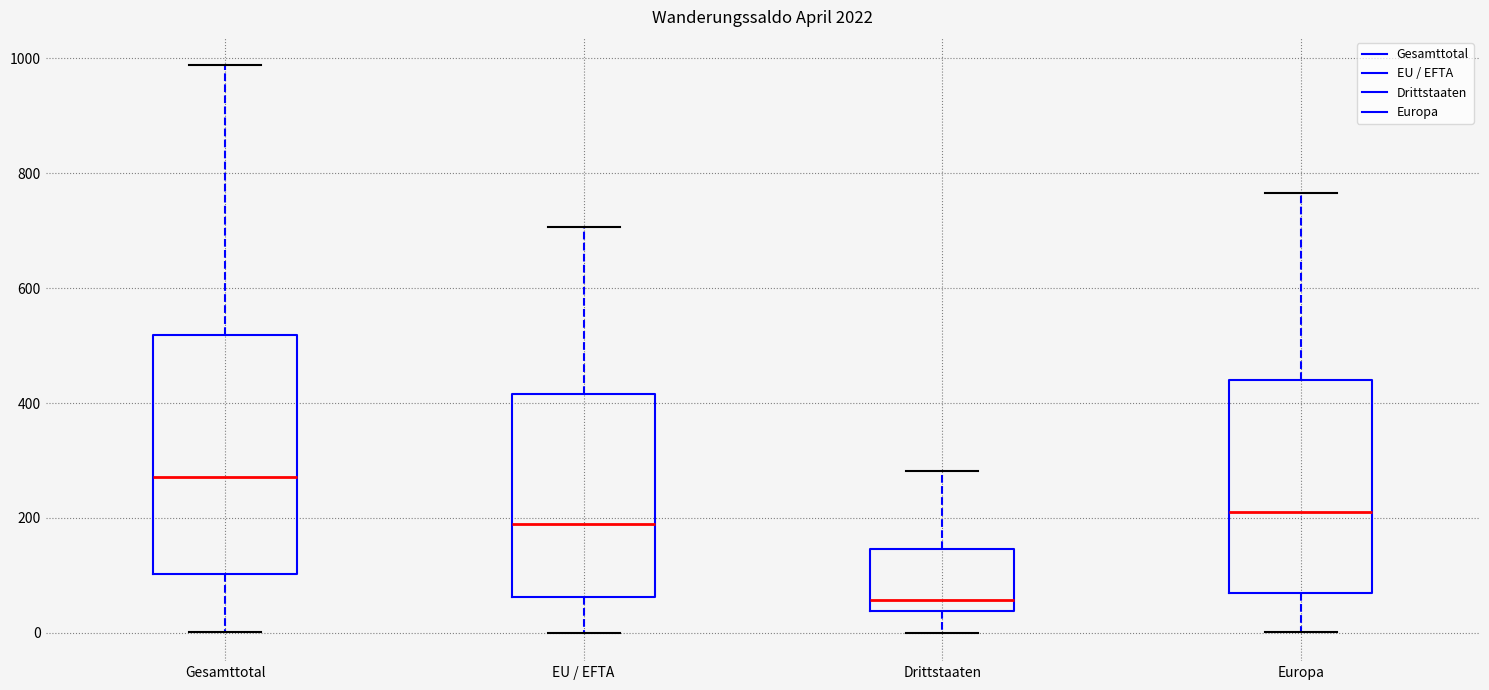

Where is the lower edge of the box for EU / EFTA on the y-axis? The values are not printed on the chart, so give them approximately, as read against the axis.

60